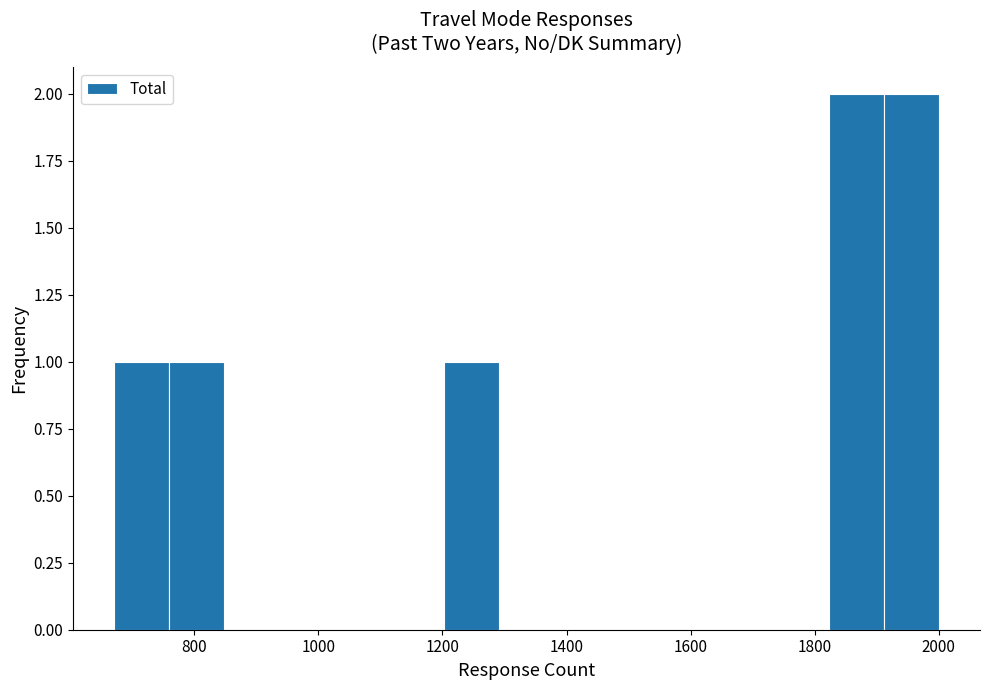

Reading left to right, transcribe this chart: for each bar, give the range it covers on the x-axis and its height. Neither the bar edges nor the heights are printed on the chart, so give them approximately, as read against the axes.

680 to 760: 1
760 to 840: 1
840 to 940: 0
940 to 1020: 0
1020 to 1120: 0
1120 to 1200: 0
1200 to 1300: 1
1300 to 1380: 0
1380 to 1460: 0
1460 to 1560: 0
1560 to 1640: 0
1640 to 1740: 0
1740 to 1820: 0
1820 to 1920: 2
1920 to 2000: 2